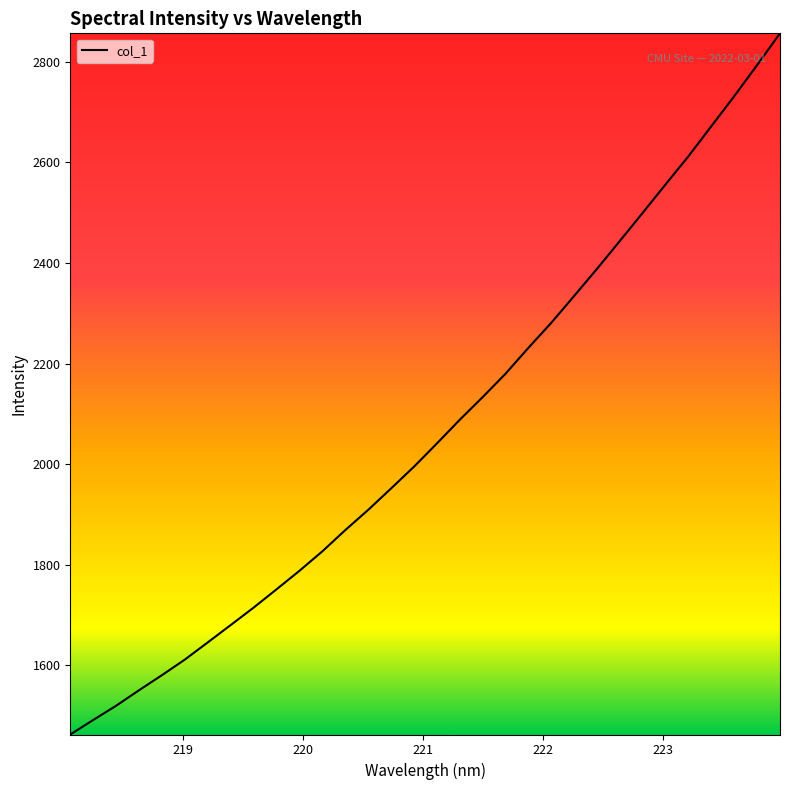

What is the minimum value shown in the chart?

1462.6